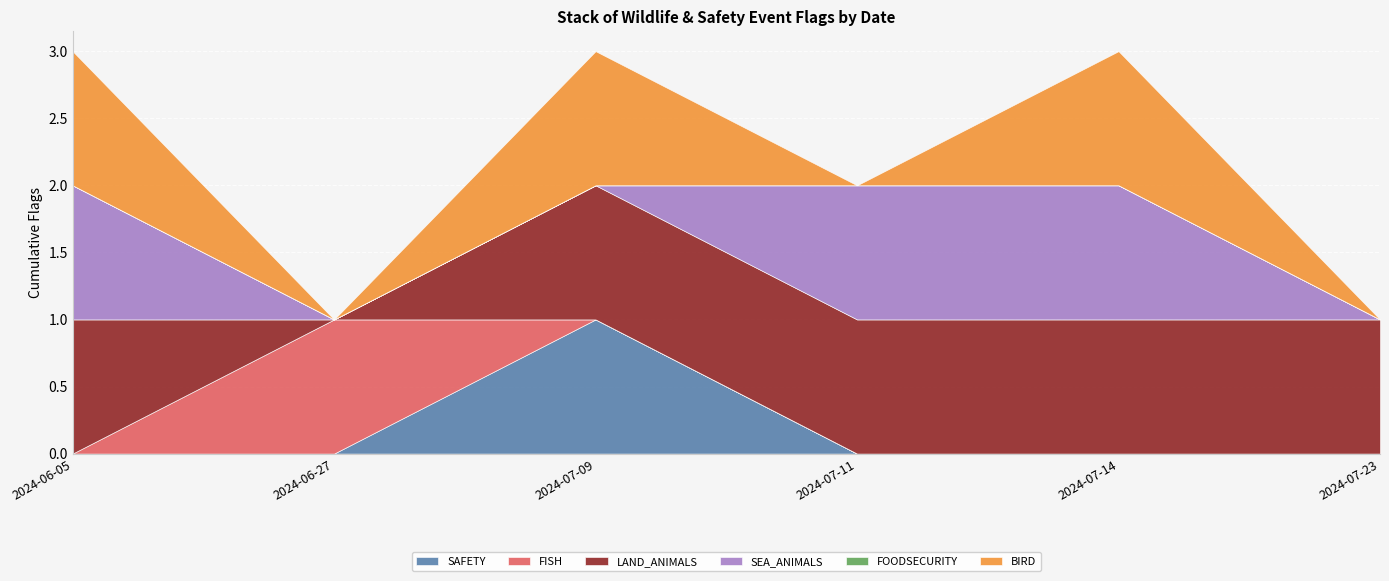

The value of SAFETY at 2024-07-11 is 0. True or false?

True